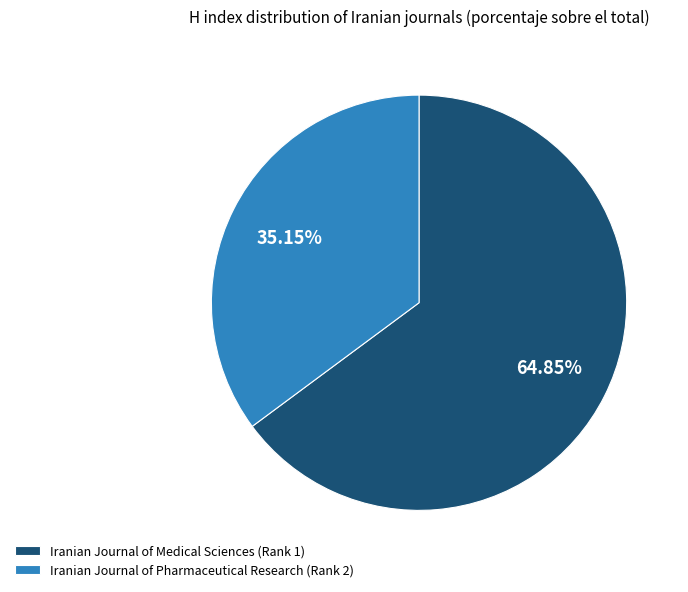

How many segments does this pie chart have?

2